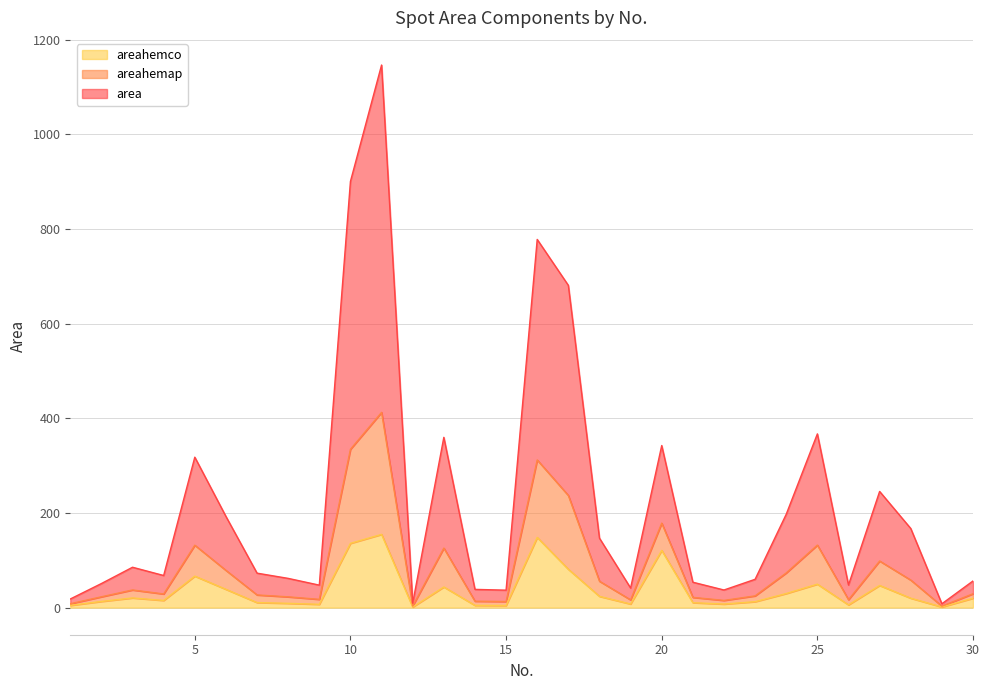

Count the number of data series in this chart.

3